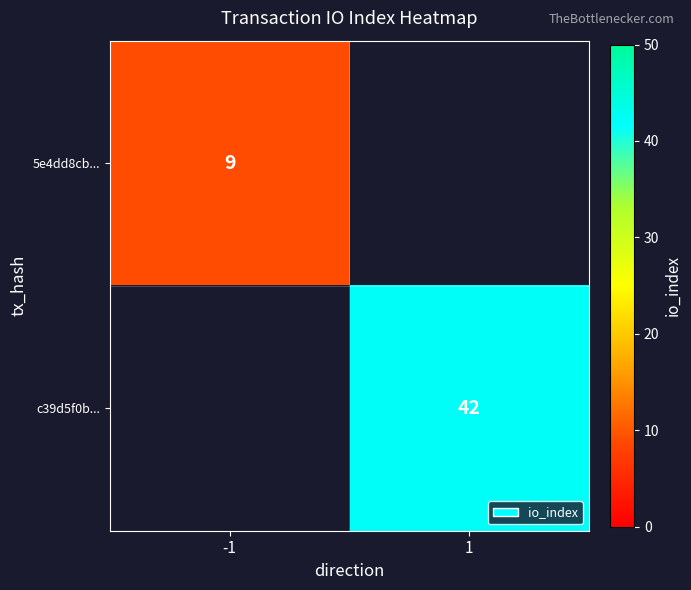

Is the value of c39d5f0b... at 1 greater than the value of 5e4dd8cb... at -1?

Yes